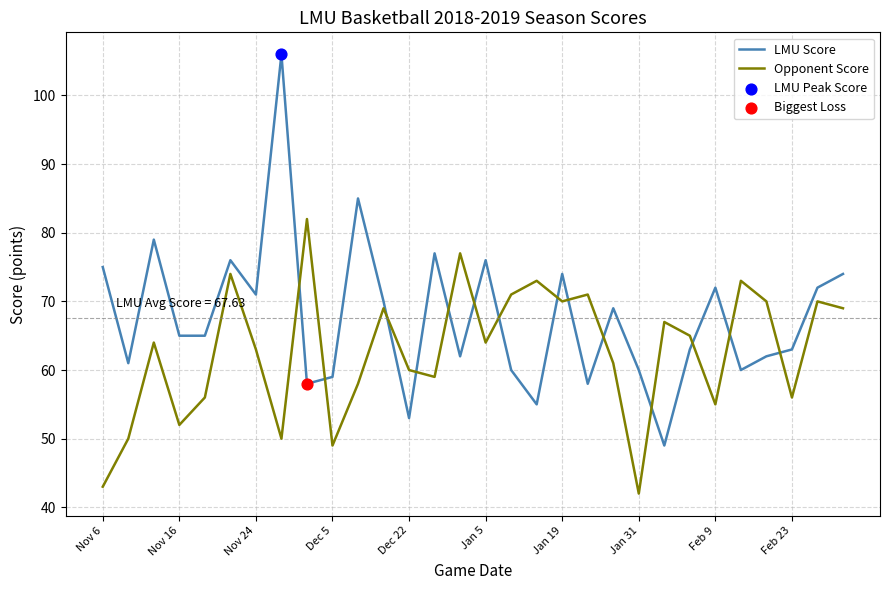

Which series has the largest total across all categories?

LMU Score